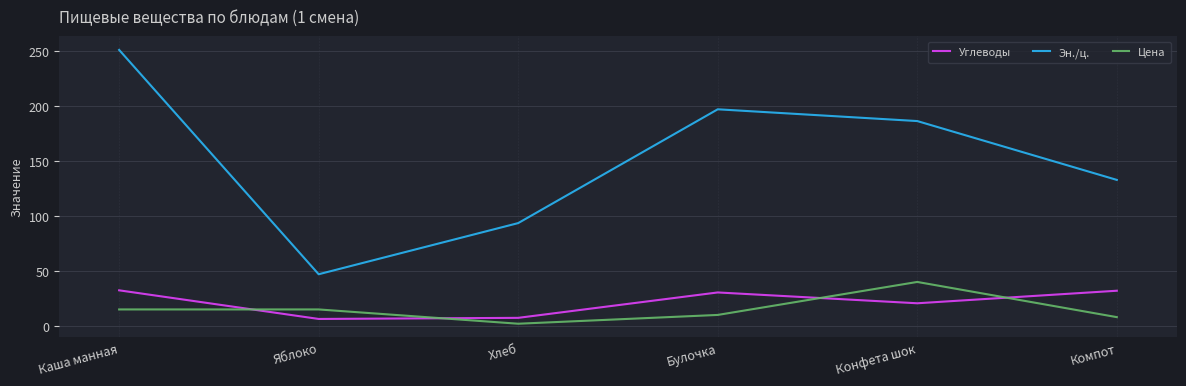

Is the value of Эн./ц. at Каша манная greater than the value of Углеводы at Булочка?

Yes